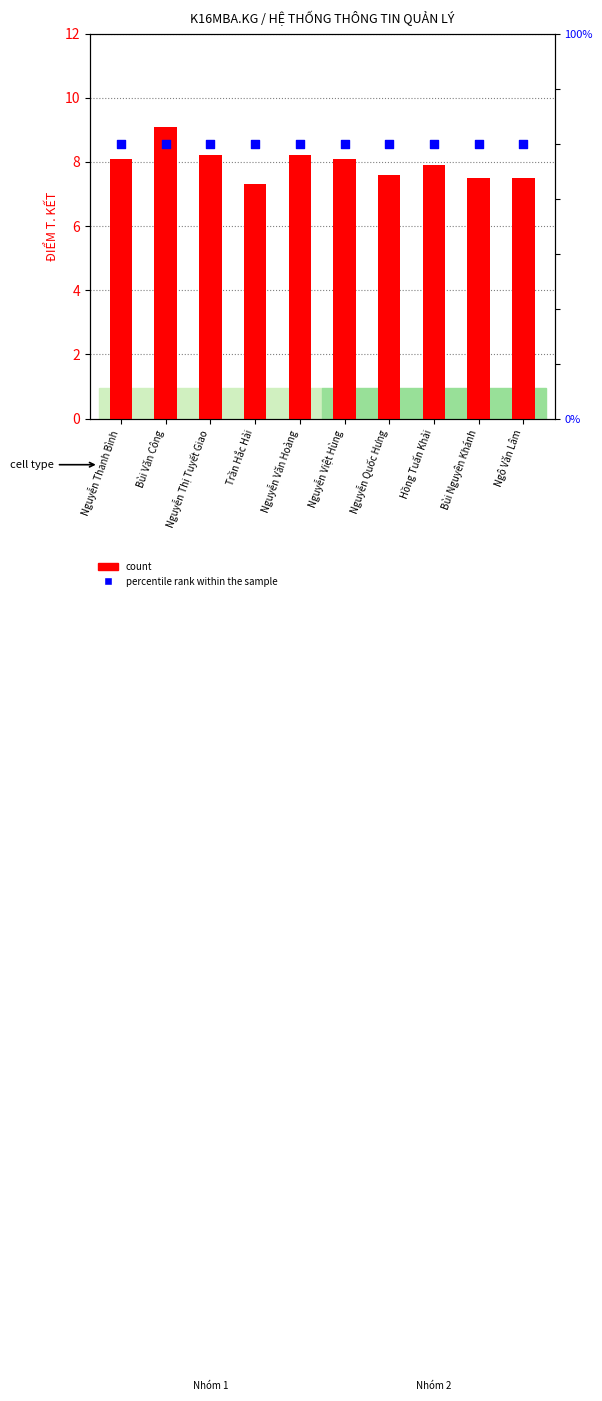

At how many categories does at least one series exceed 9?

10